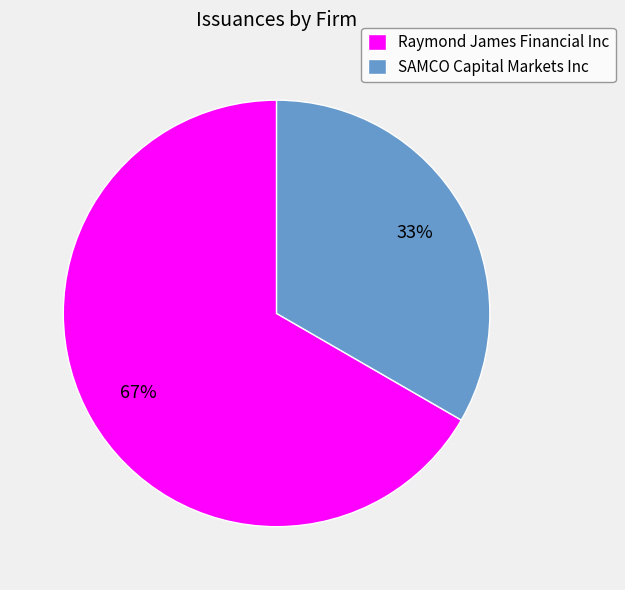

To the nearest percent, what is the combined percentage of Raymond James Financial Inc and SAMCO Capital Markets Inc?

100%